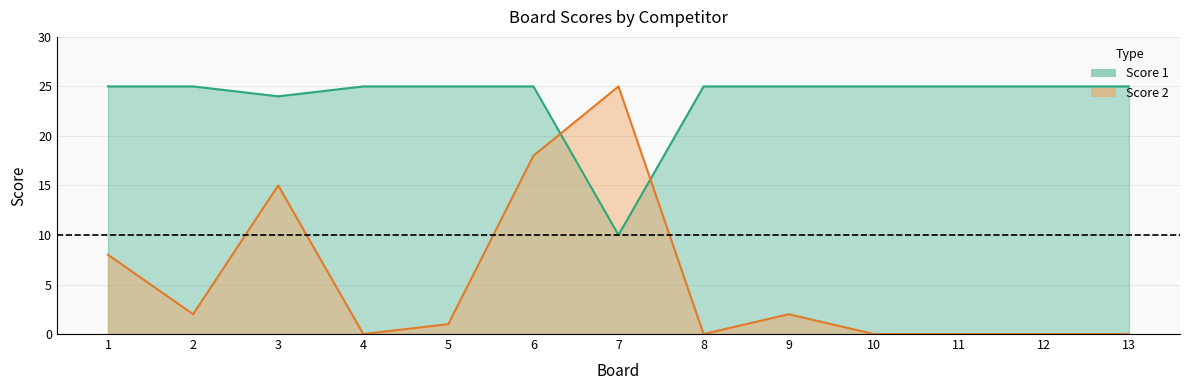

Reading left to right, extract all data points from this chart.

Score 1: 1=25	2=25	3=24	4=25	5=25	6=25	7=10	8=25	9=25	10=25	11=25	12=25	13=25
Score 2: 1=8	2=2	3=15	4=0	5=1	6=18	7=25	8=0	9=2	10=0	11=0	12=0	13=0